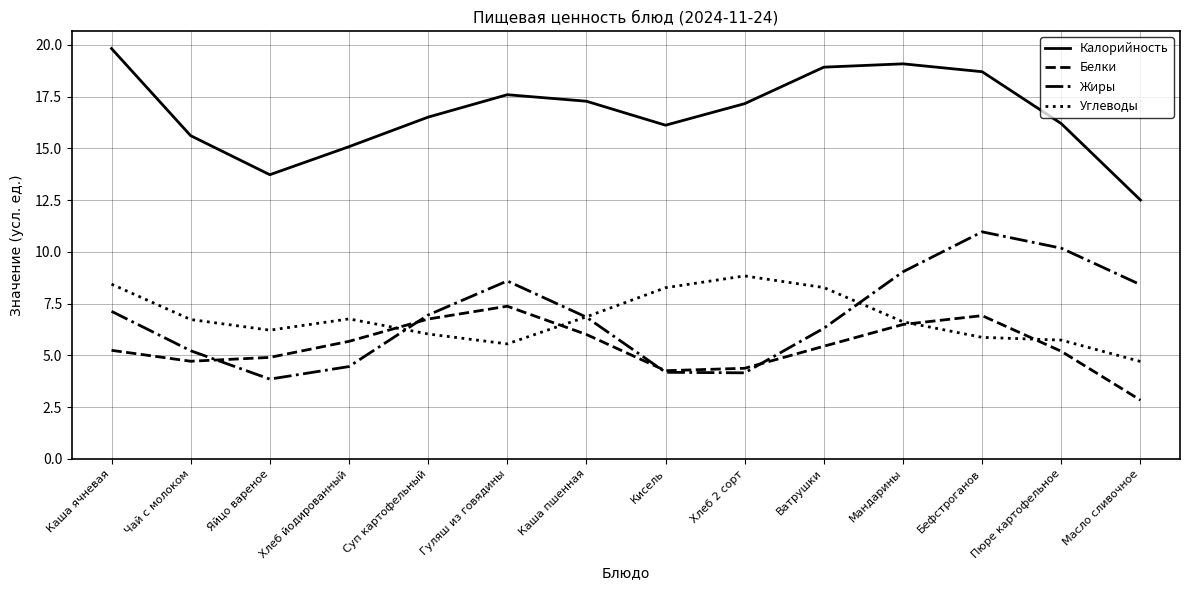

What is the sum of all Белки values?

76.3